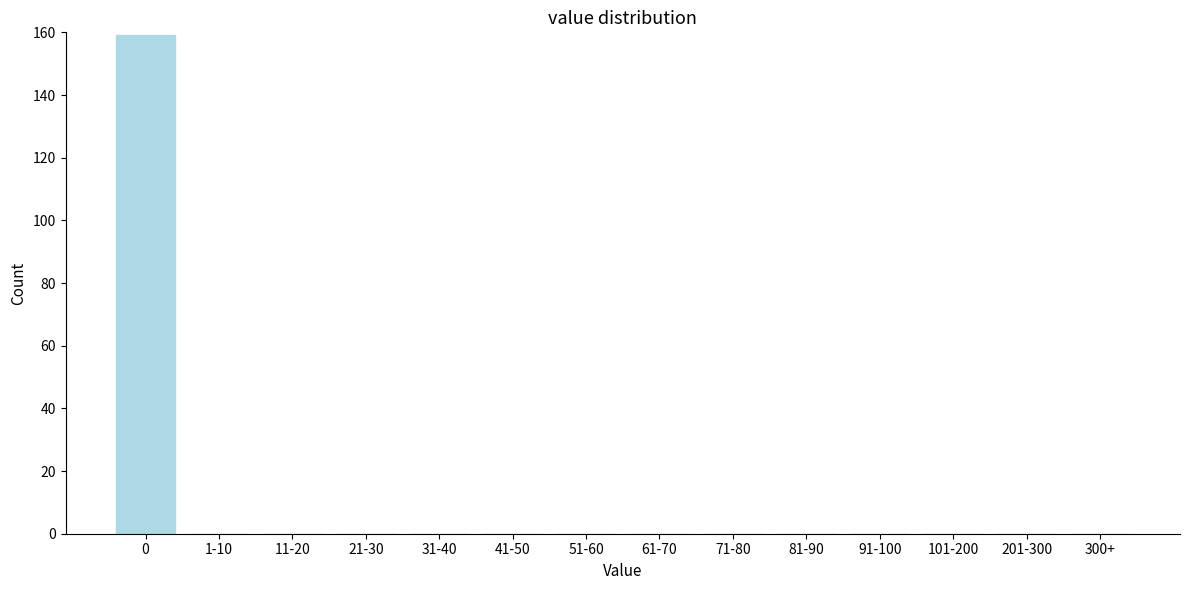

Reading left to right, extract all data points from this chart.

0=159	1-10=0	11-20=0	21-30=0	31-40=0	41-50=0	51-60=0	61-70=0	71-80=0	81-90=0	91-100=0	101-200=0	201-300=0	300+=0